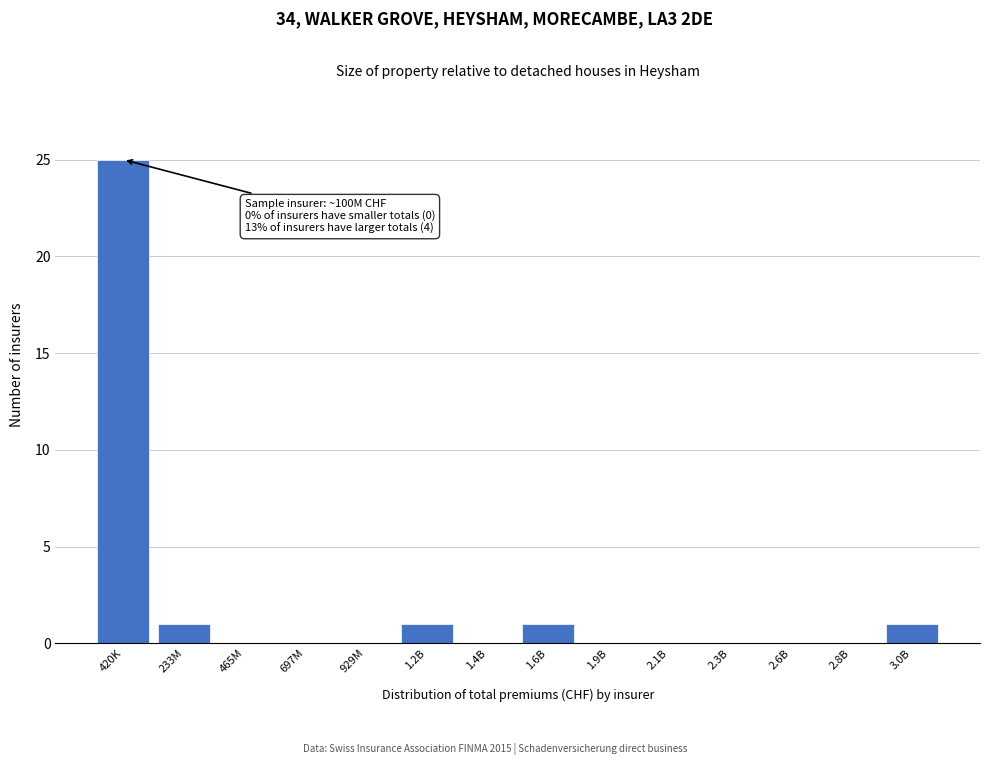

Reading left to right, what are all the values shown in this chart?

420K=25	233M=1	465M=0	697M=0	929M=0	1.2B=1	1.4B=0	1.6B=1	1.9B=0	2.1B=0	2.3B=0	2.6B=0	2.8B=0	3.0B=1